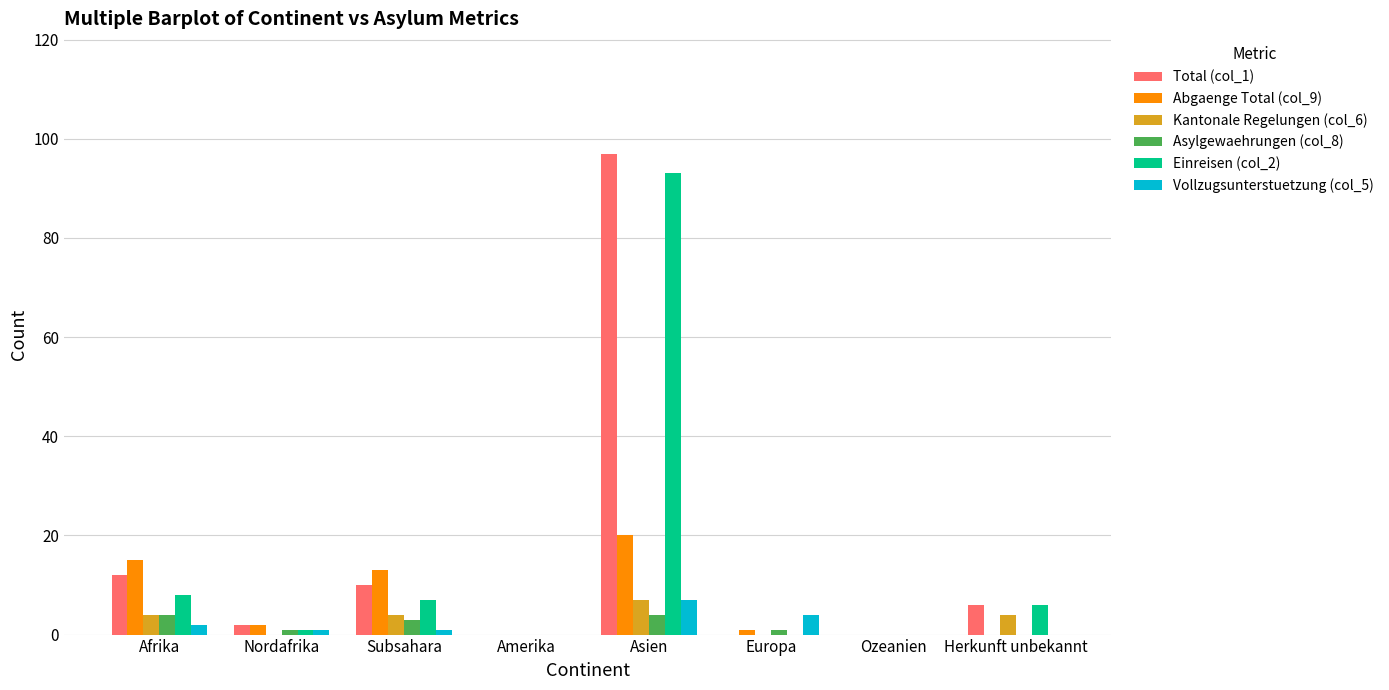

True or false: Asylgewaehrungen (col_8) has a value of 0 at Ozeanien.

True